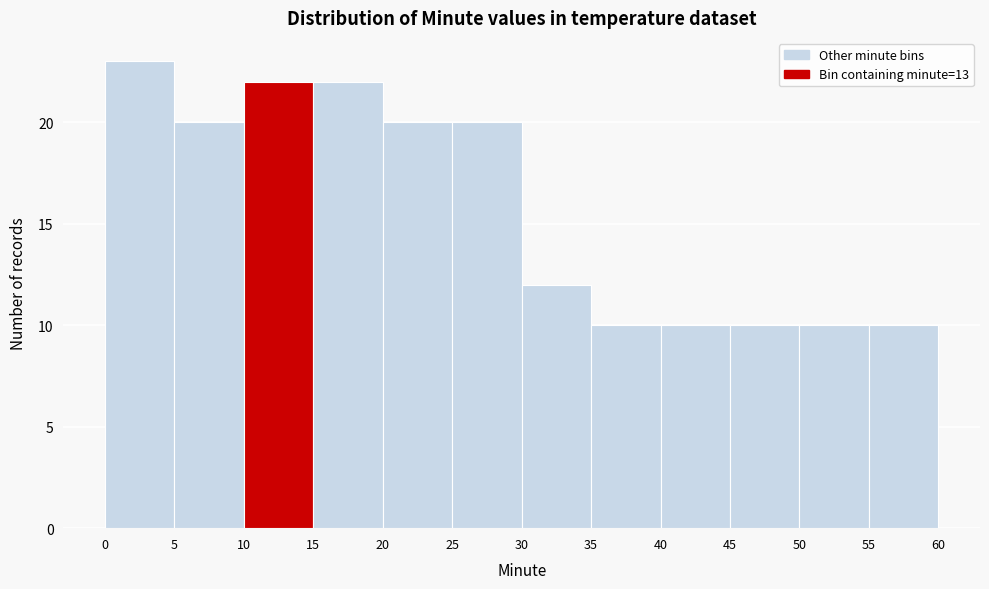

Reading left to right, transcribe this chart: for each bar, give the range it covers on the x-axis and its height. The values are not printed on the chart, so give them approximately, as read against the axis.

0 to 5: 23
5 to 10: 20
10 to 15: 22
15 to 20: 22
20 to 25: 20
25 to 30: 20
30 to 35: 12
35 to 40: 10
40 to 45: 10
45 to 50: 10
50 to 55: 10
55 to 60: 10